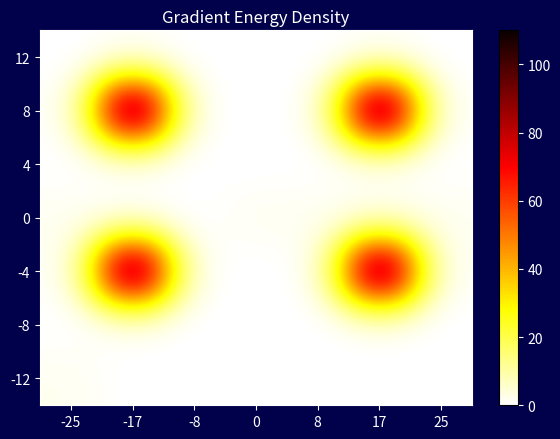

Reading left to right, list all the values displayed in this chart.

12: -25=0.0	-17=0.0	-8=0.0	0=0.0	8=0.0	17=0.0	25=0.0
8: -25=0.0	-17=110.0	-8=0.0	0=0.0	8=0.0	17=110.0	25=0.0
4: -25=0.0	-17=0.0	-8=0.0	0=0.0	8=0.0	17=0.0	25=0.0
0: -25=1.9	-17=0.0	-8=0.0	0=1.9	8=1.9	17=1.9	25=1.9
-4: -25=0.0	-17=110.0	-8=0.0	0=0.0	8=0.0	17=110.0	25=0.0
-8: -25=0.0	-17=0.0	-8=0.0	0=0.0	8=0.0	17=0.0	25=0.0
-12: -25=1.9	-17=0.0	-8=0.0	0=0.0	8=0.0	17=0.0	25=0.0